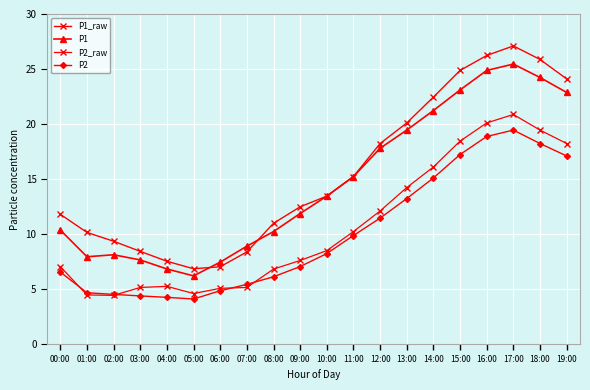

How many data points does each series have?

20